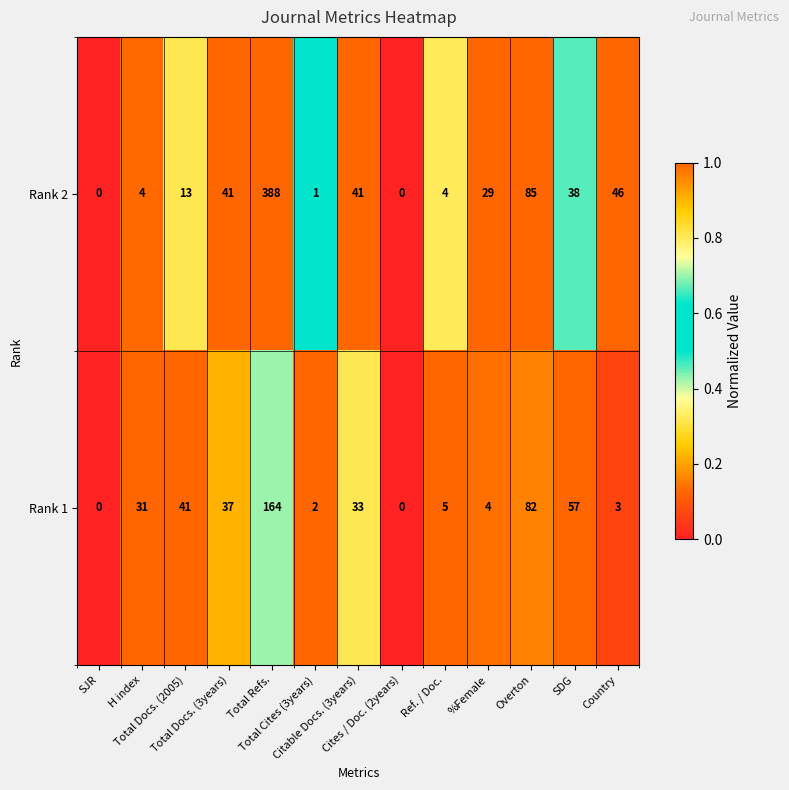

List the series in order of their peak value, lowest first.

Rank 1, Rank 2